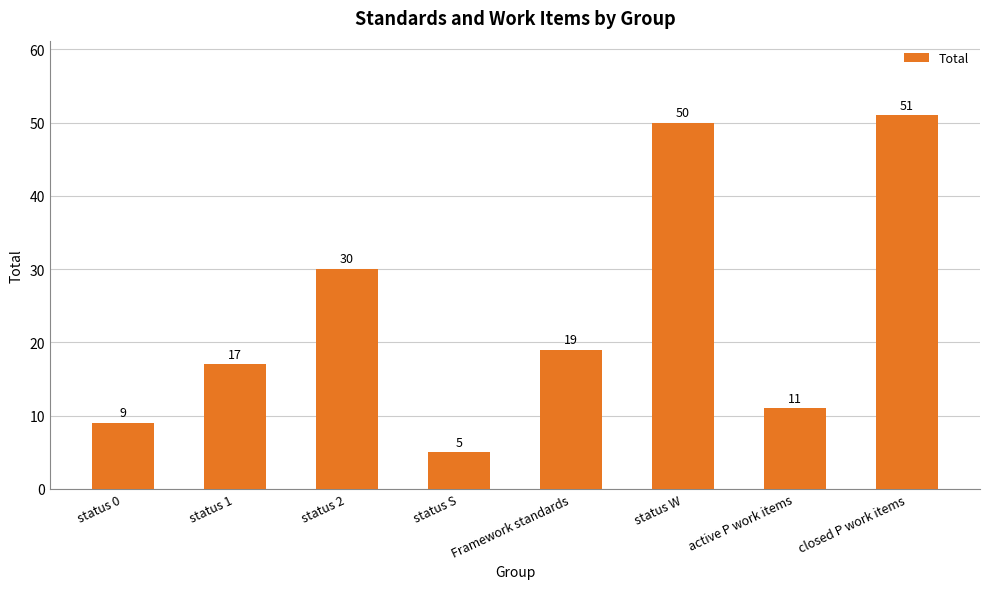

Which has a higher value, active P work items or status 1?

status 1